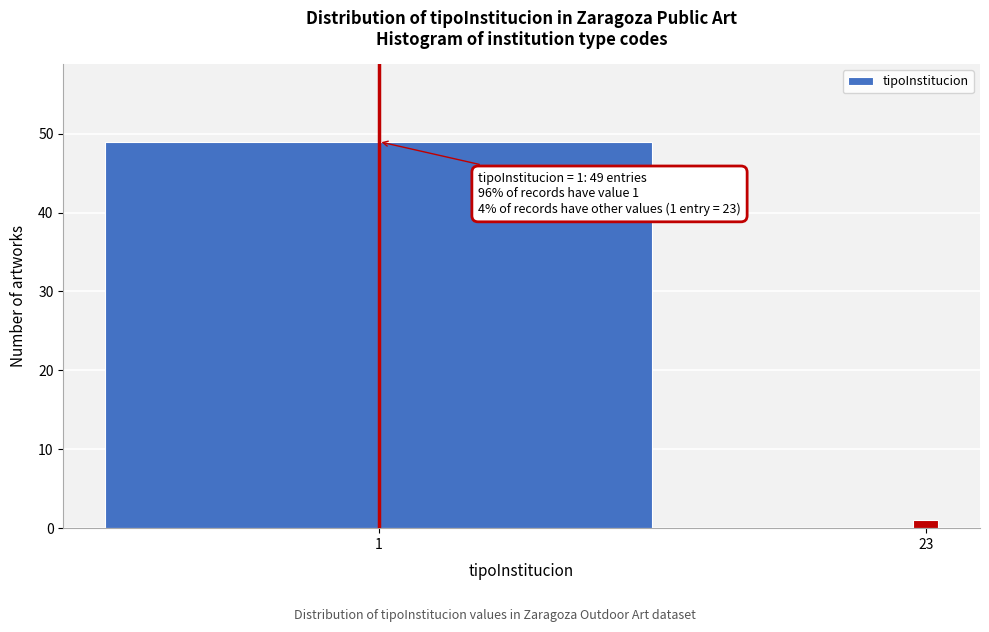

Reading right to left, transcribe all the data shown in this chart.

1	49